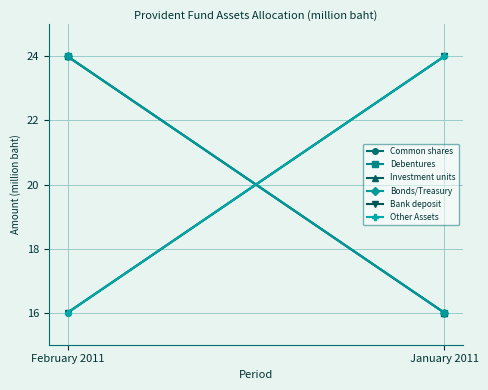

Reading left to right, list all the values displayed in this chart.

Common shares: 16.0	24.0
Debentures: 24.0	16.0
Investment units: 24.0	16.0
Bonds/Treasury: 24.0	16.0
Bank deposit: 16.0	24.0
Other Assets: 16.0	24.0